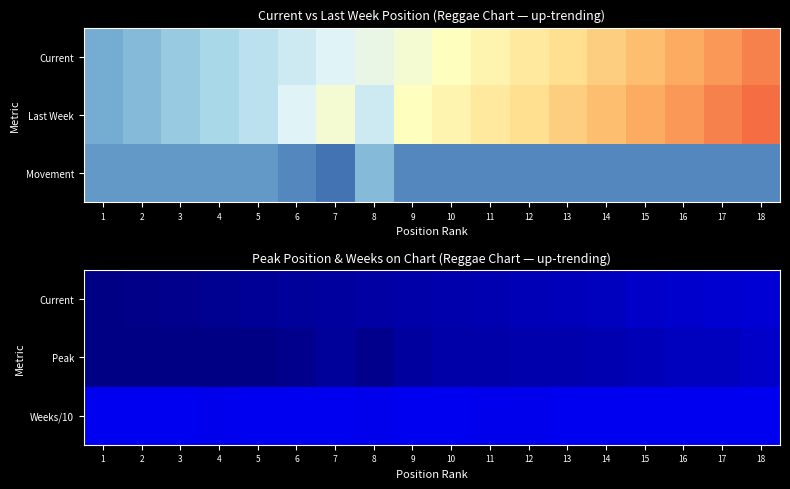

Which series changed the most between 13 and 16?

Peak